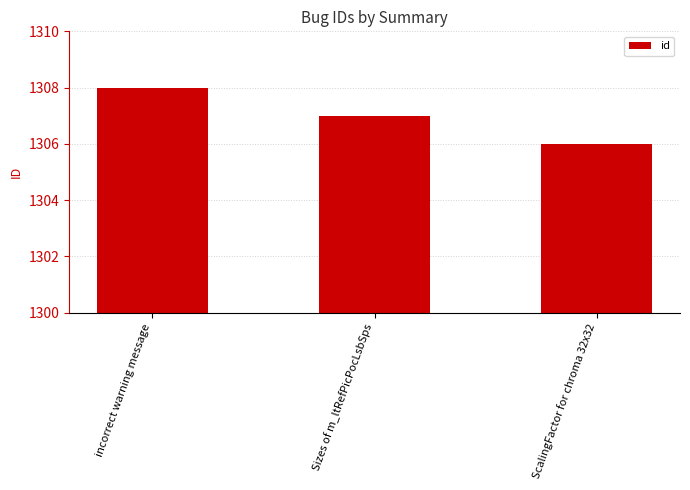

Reading right to left, extract all data points from this chart.

1306	1307	1308